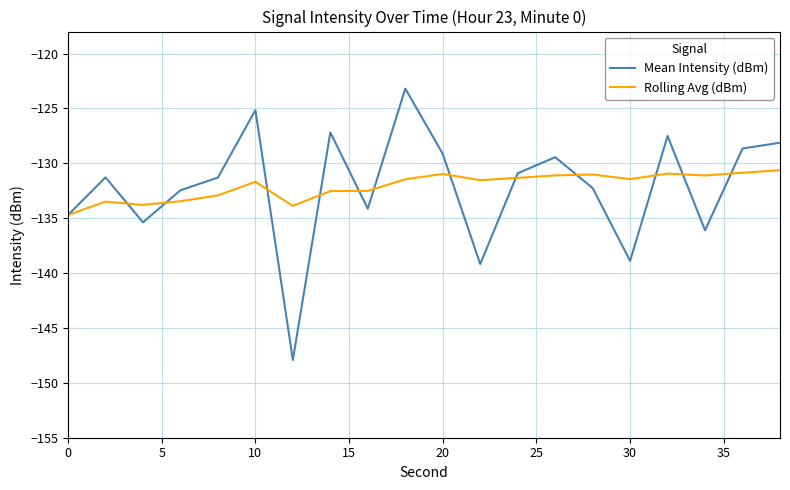

Rank the series by their maximum value, from lowest to highest.

Rolling Avg (dBm), Mean Intensity (dBm)